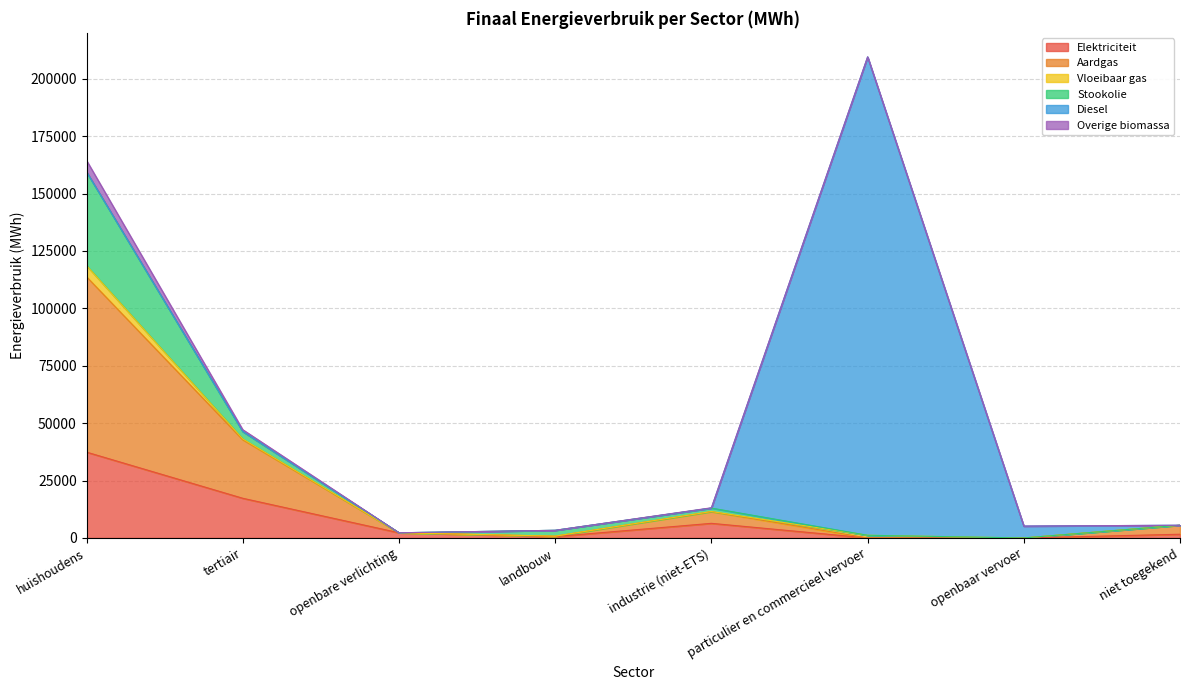

What are all the series names shown in the legend?

Elektriciteit, Aardgas, Vloeibaar gas, Stookolie, Diesel, Overige biomassa